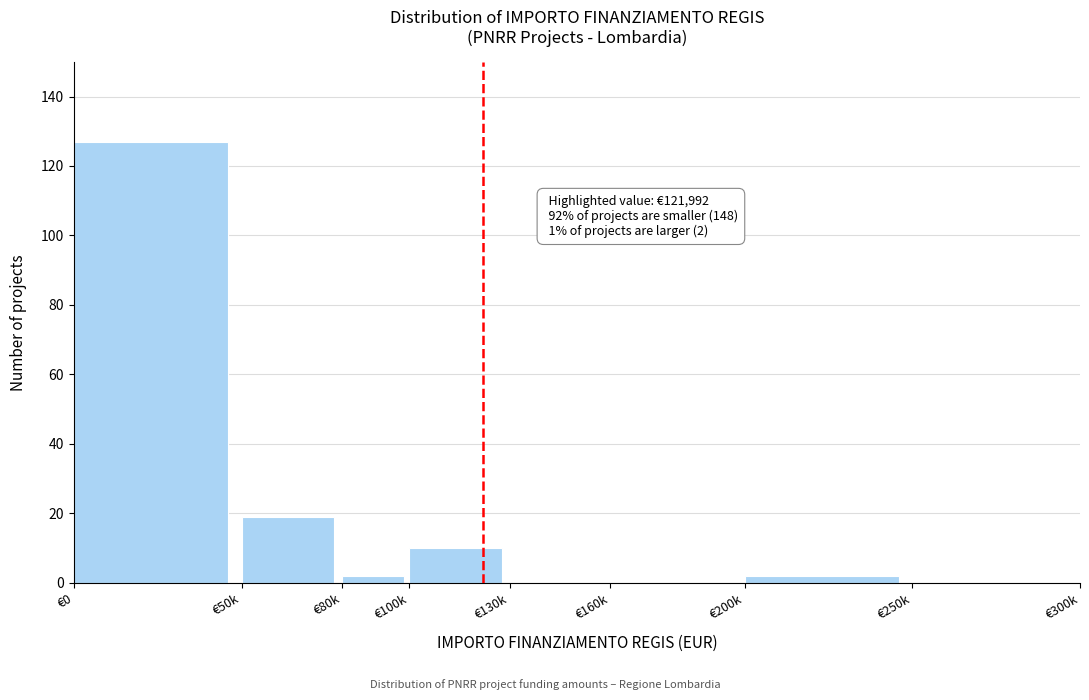

Reading left to right, extract all data points from this chart.

€0=127	€50k=19	€80k=2	€100k=10	€130k=0	€160k=0	€200k=2	€250k=0